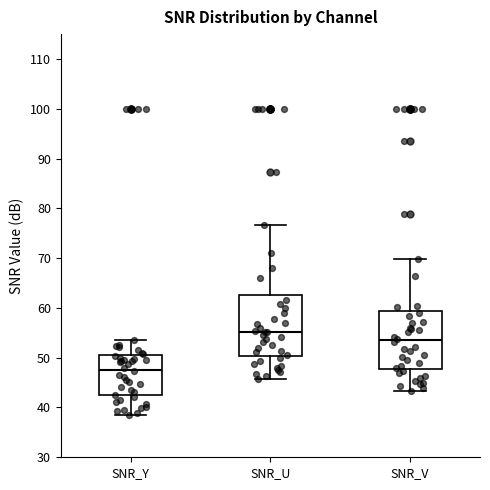

Reading left to right, transcribe this box plot: for each box, give where its median line is, the range the box spans, and where its two whiskers end, as read against the y-axis. The values are not printed on the chart, so give them approximately, as read against the axis.

SNR_Y: median 48, box 42 to 51, whiskers 38 to 54
SNR_U: median 55, box 50 to 63, whiskers 46 to 77
SNR_V: median 54, box 48 to 59, whiskers 43 to 70